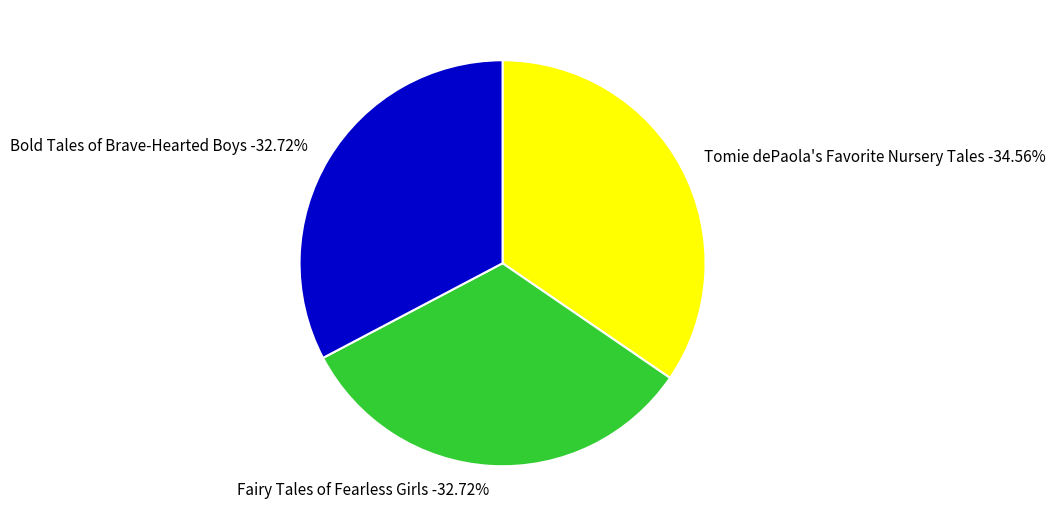

True or false: Fairy Tales of Fearless Girls accounts for 33% of the total.

True